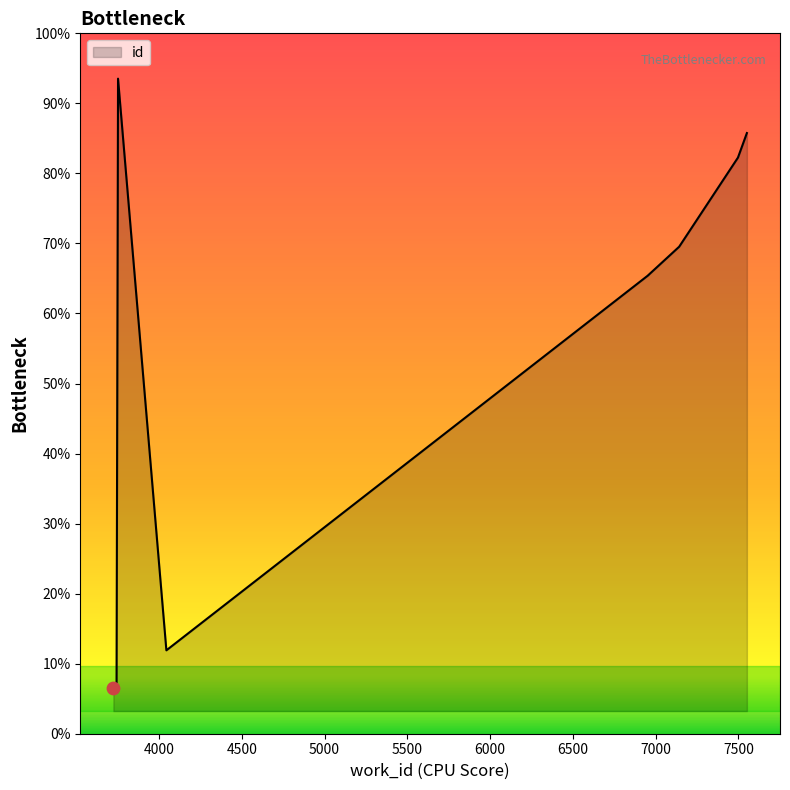

What is the ratio of the value at 7551 to the value at 7497?

1.0